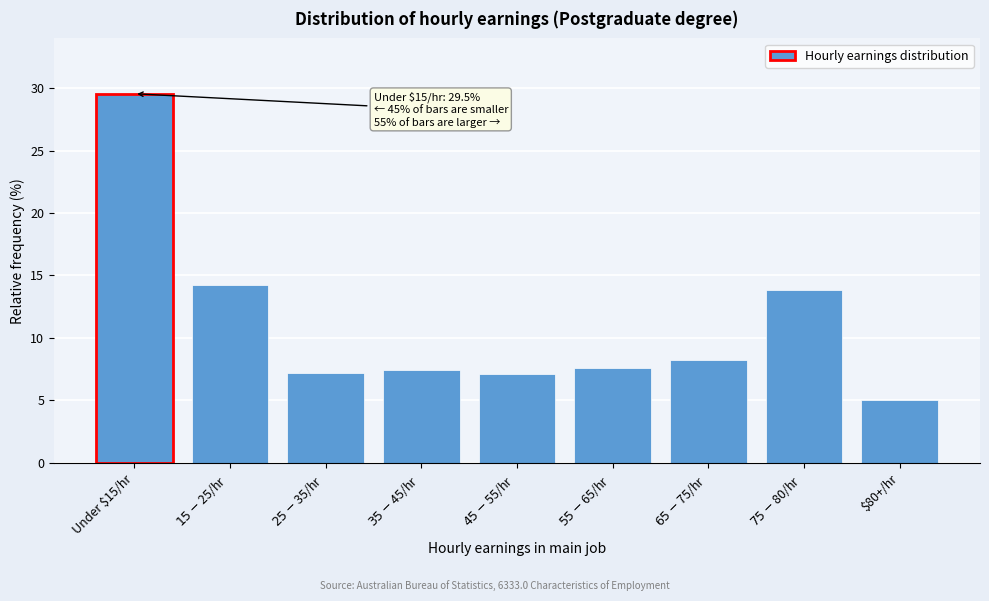

The value at Under $15/hr is 40.8. True or false?

False